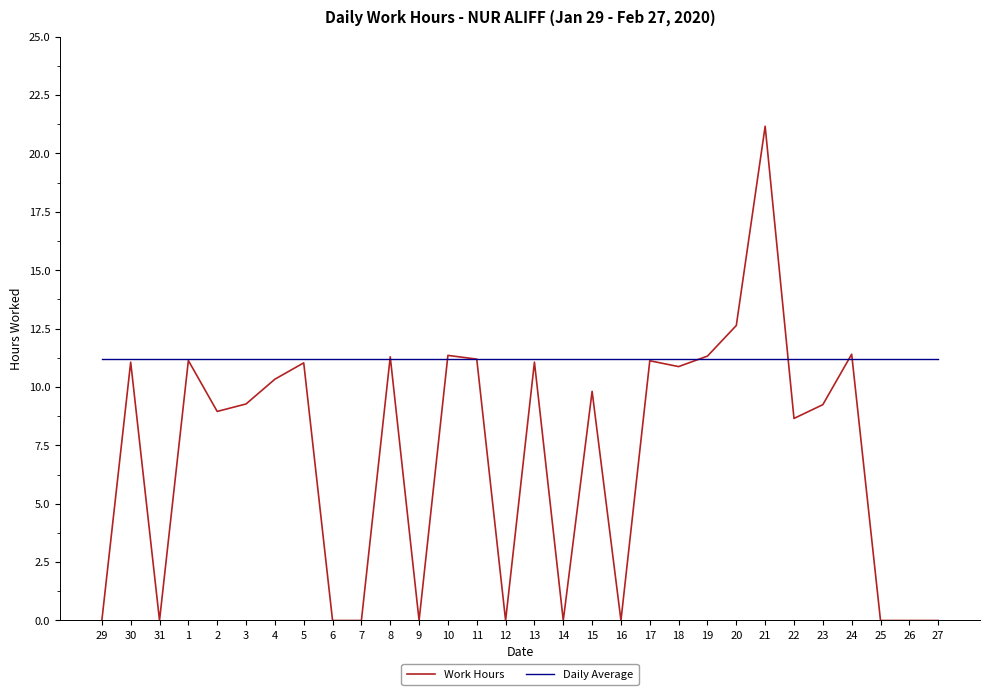

Does the chart have visible grid lines?

No